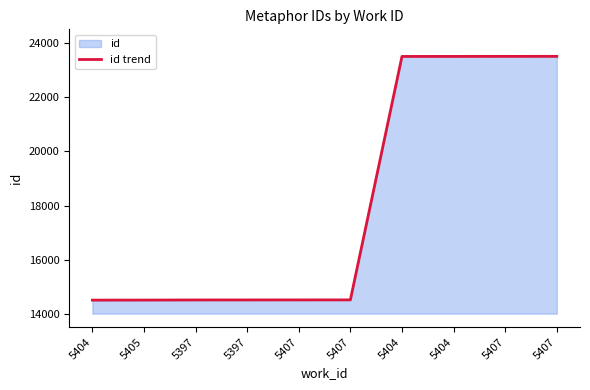

True or false: the data has more than 2 interior local peaks.

False